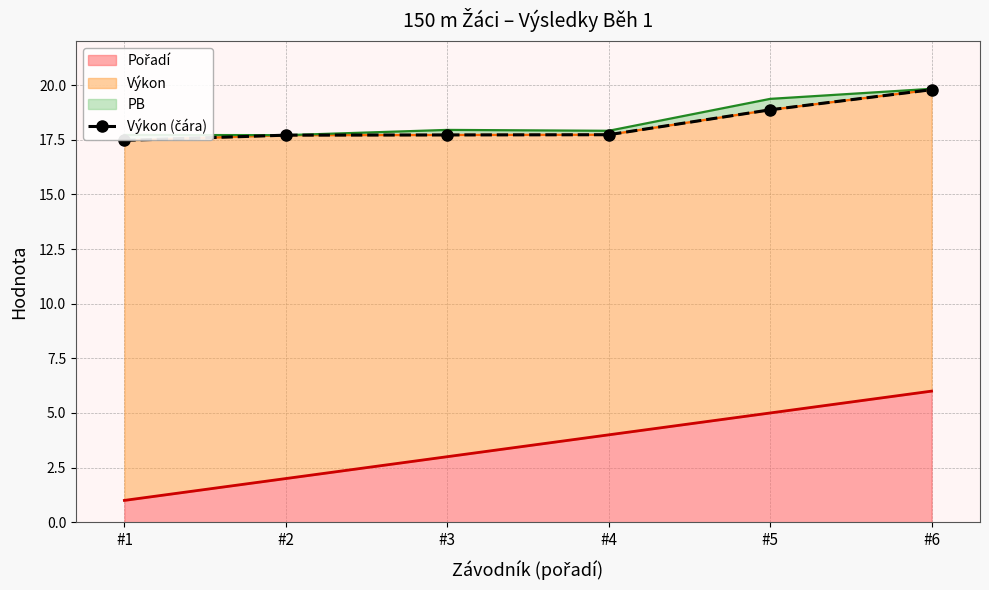

Reading left to right, extract all data points from this chart.

#1=17.5	#2=17.7	#3=17.7	#4=17.7	#5=18.9	#6=19.8